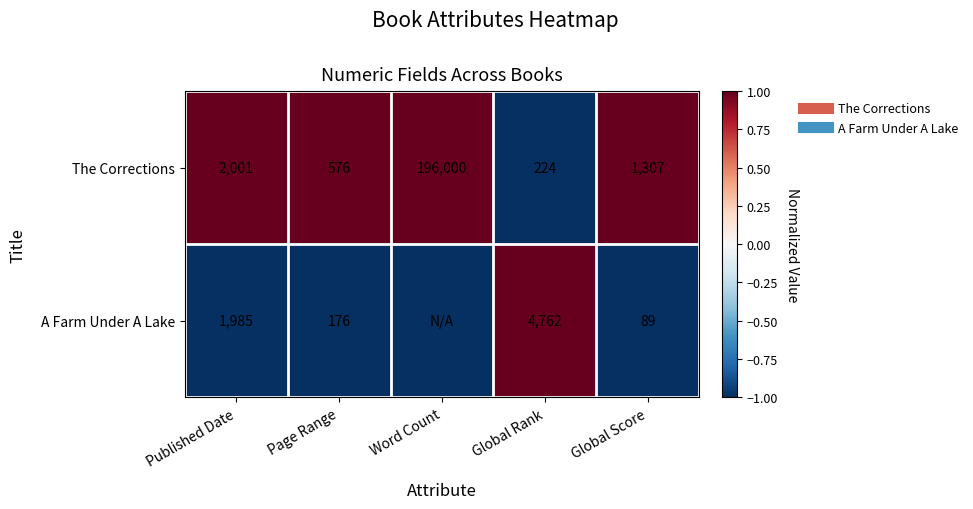

What is the smallest value displayed?

-1